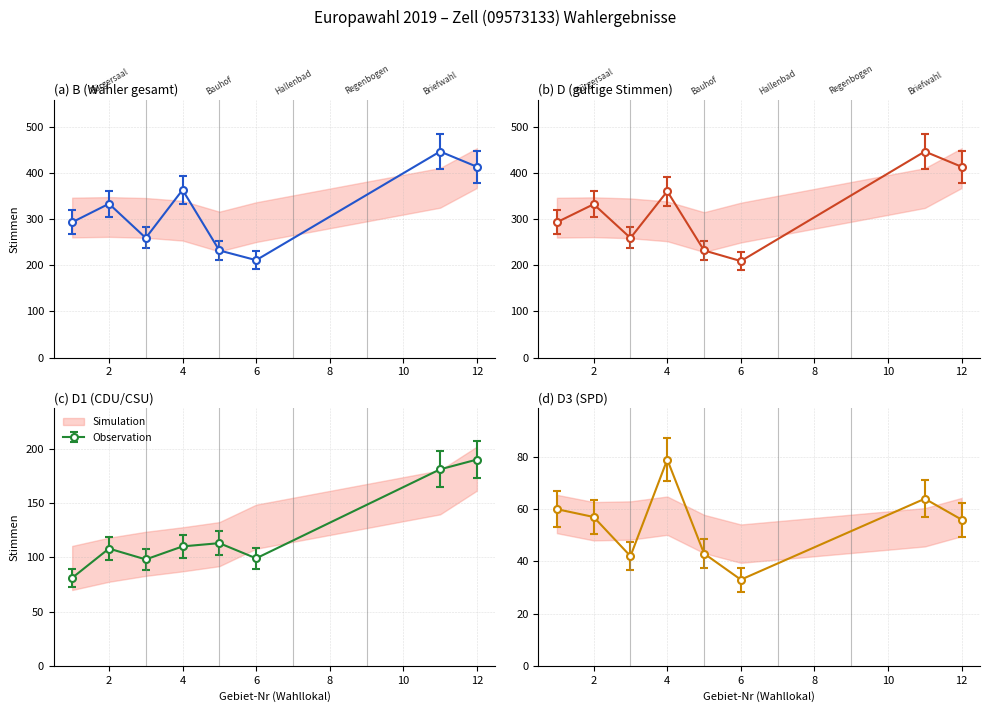

True or false: D1 and D3 cross at least once.

False